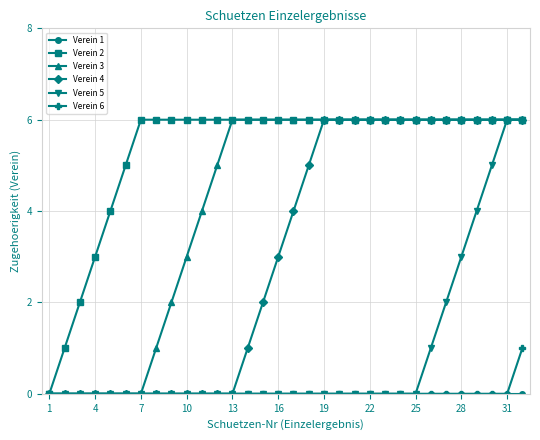

What is the greatest value displayed?

6